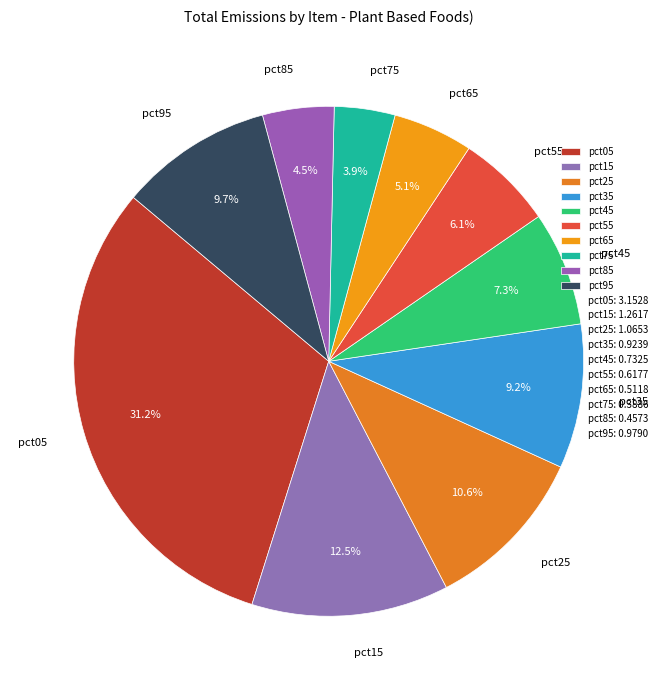

Does pct65 represent more than half of the total?

No